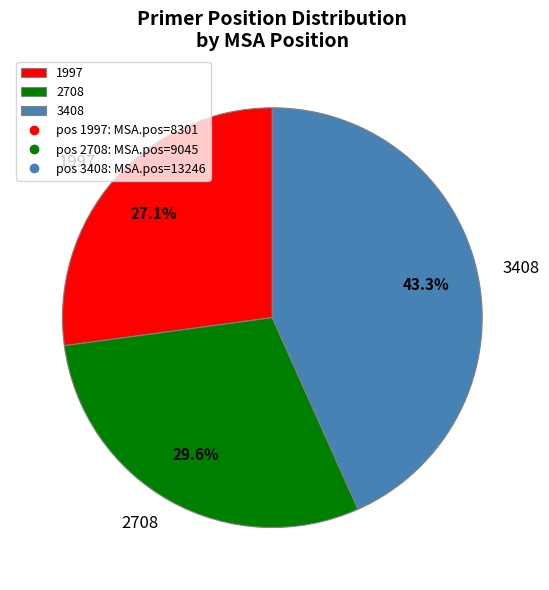

Is 1997 the majority of the pie?

No